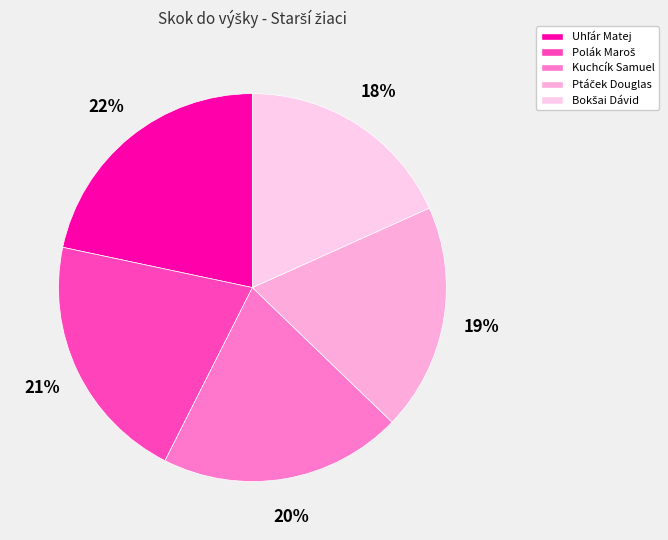

To the nearest percent, what is the combined percentage of Uhľár Matej and Polák Maroš?

43%